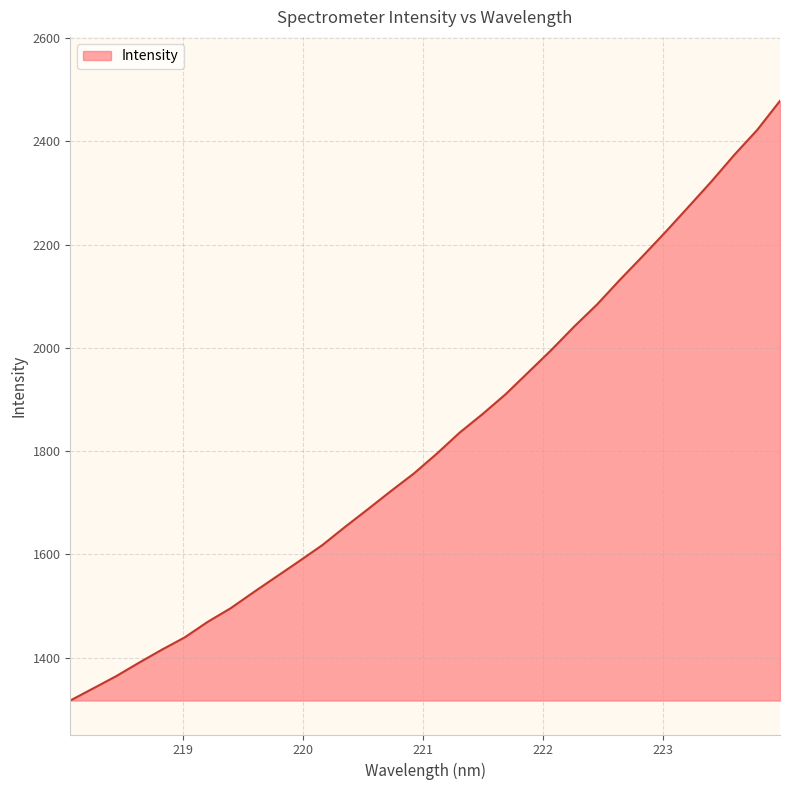

What is the maximum value shown in the chart?

2478.5